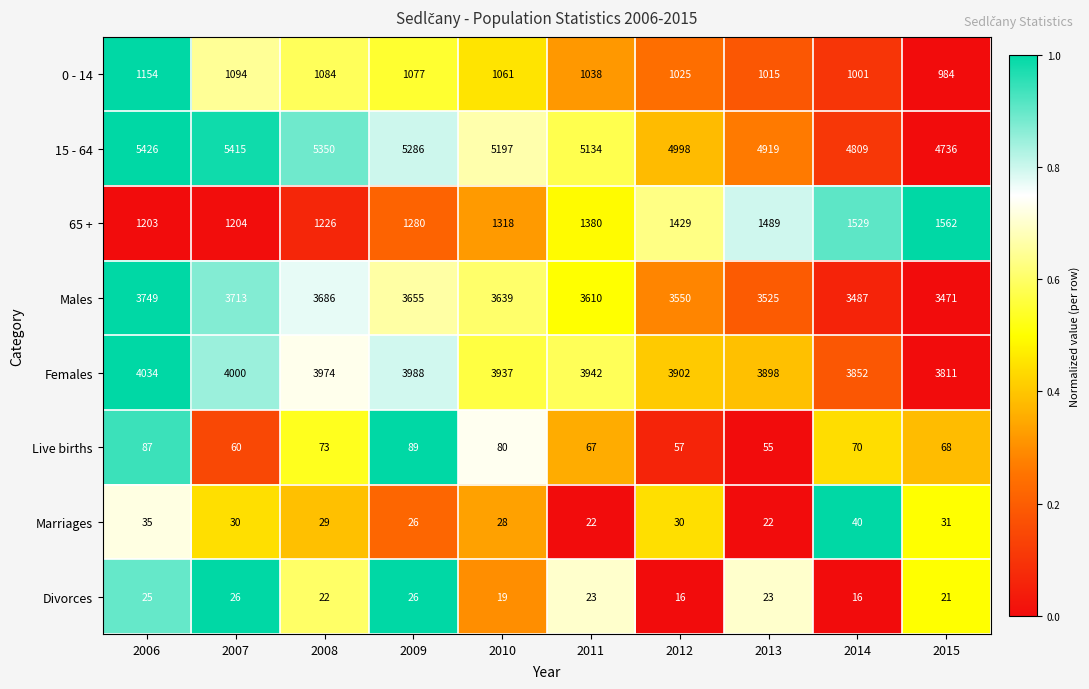

True or false: Males has a value of 3525 at 2013.

True